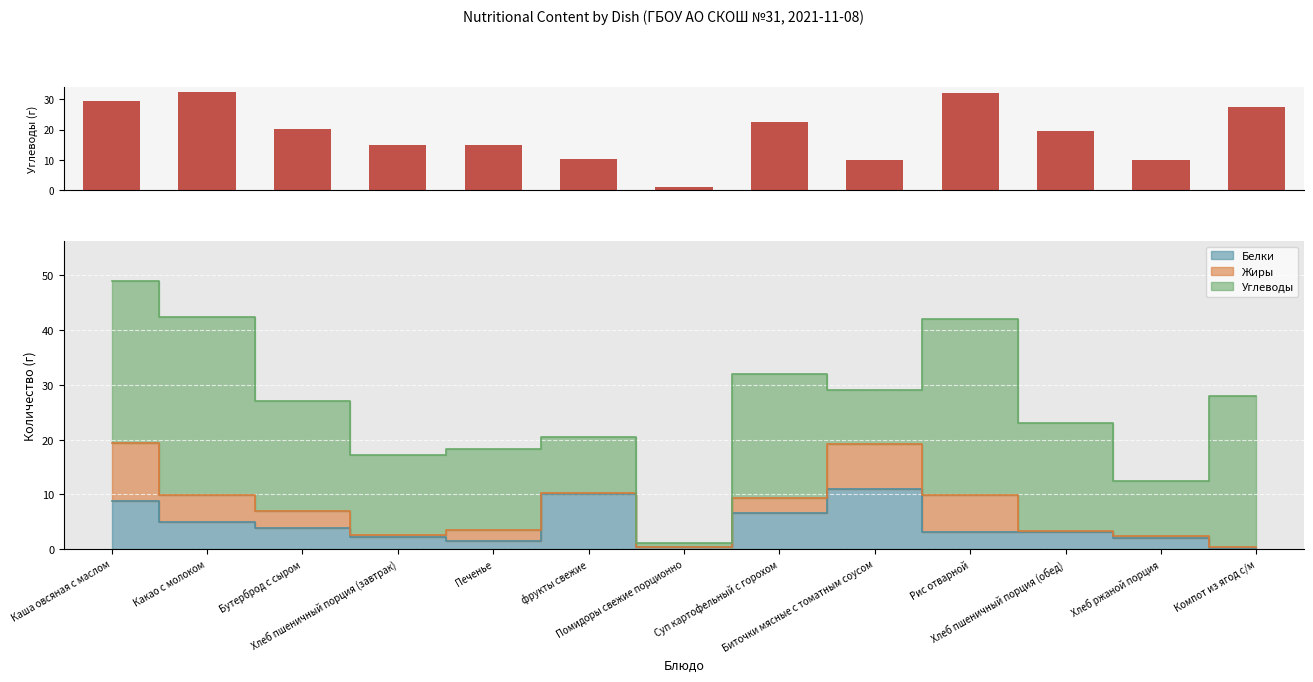

At which label is the value closest to 16?

Печенье